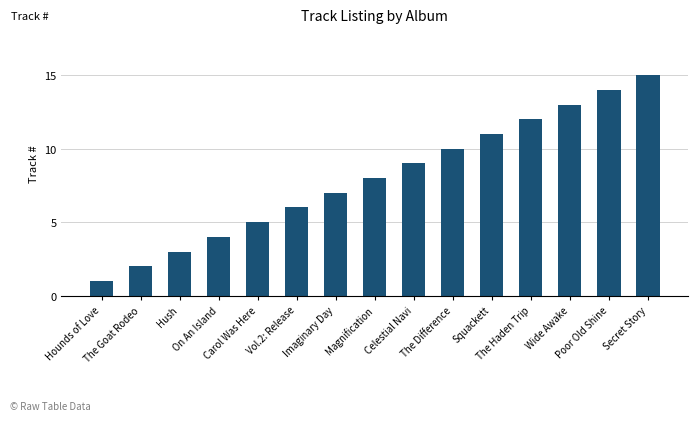

What position from the left is Magnification?

8